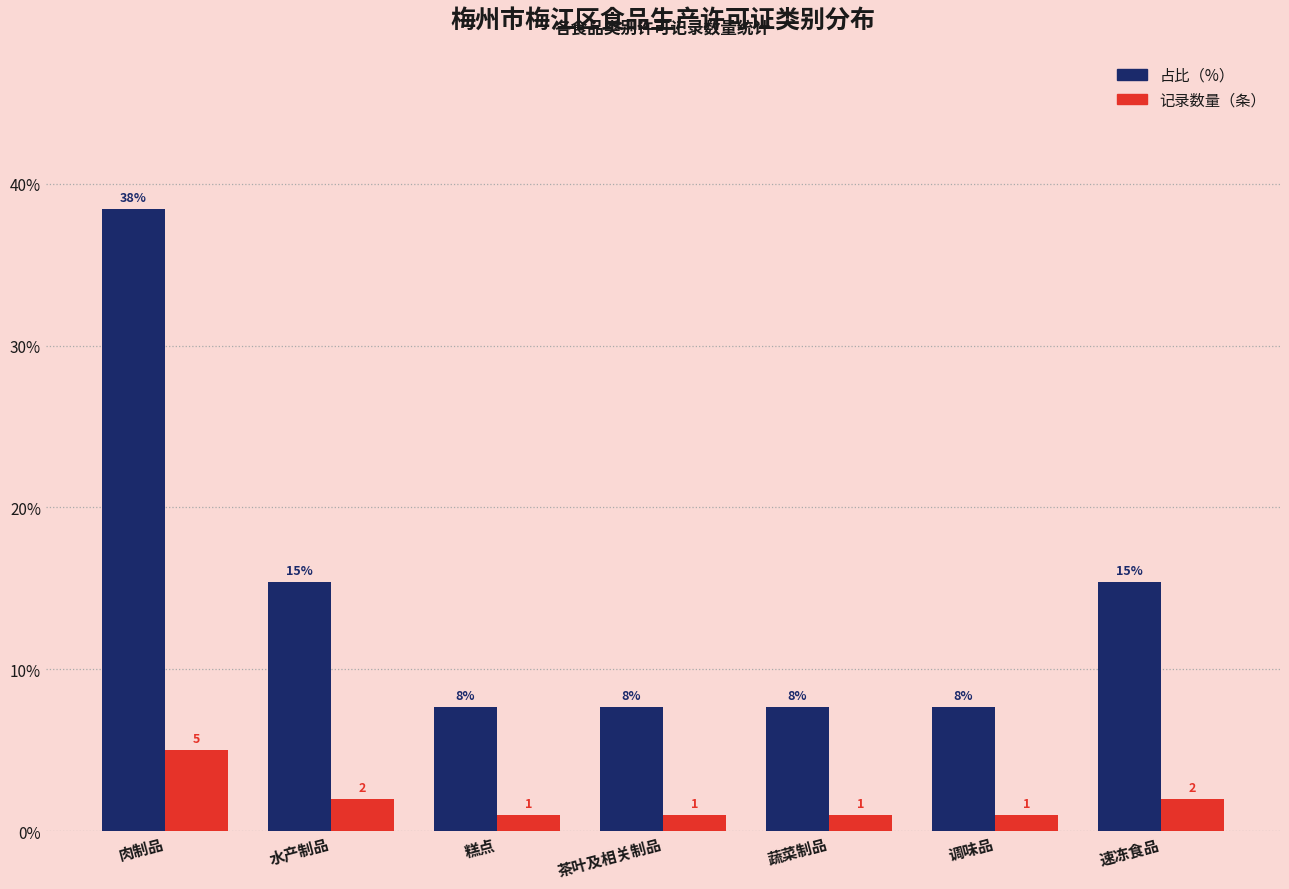

At which category is the sum across all series the highest?

肉制品